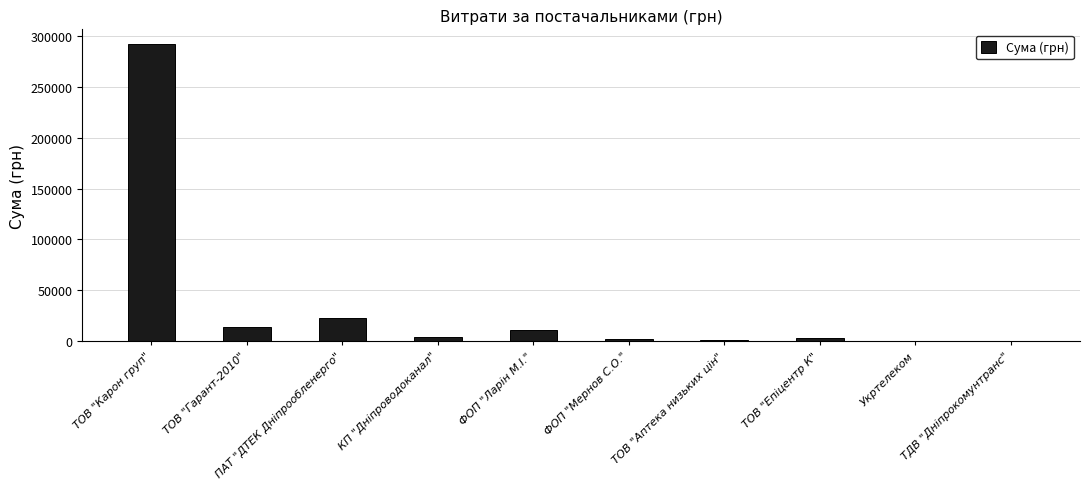

The chart shows a value of 10844.5 at ФОП "Ларін М.І.". True or false?

True